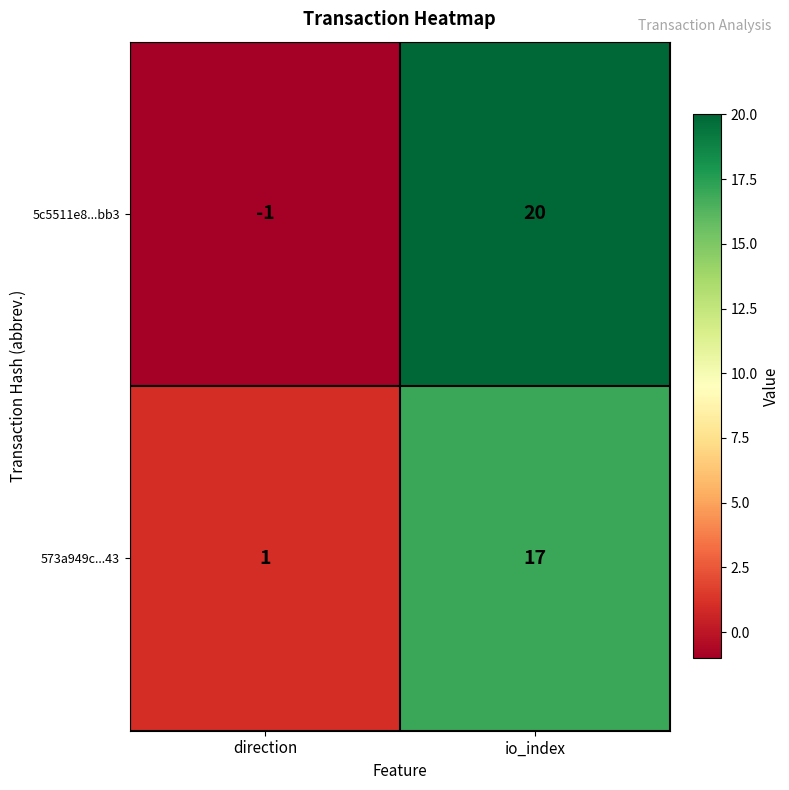

The 5c5511e8...bb3 series shows 34 at io_index. True or false?

False